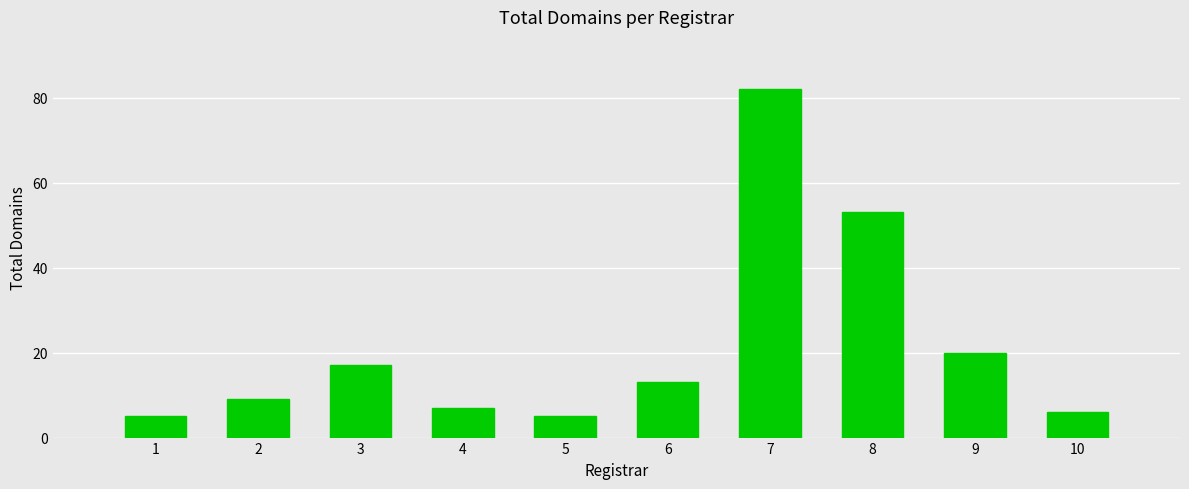

What is the value of the 2nd bar from the left?

9